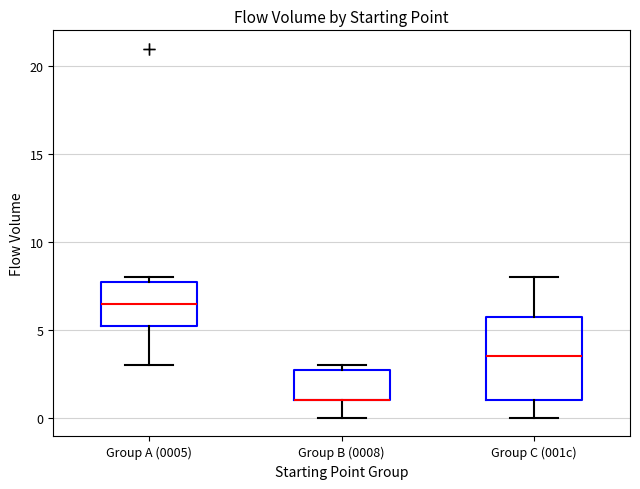

Reading left to right, read every box against the y-axis: the position of its median line, the range the box covers, and the ends of its whiskers. The values are not printed on the chart, so give them approximately, as read against the axis.

Group A (0005): median 6.5, box 5.5 to 8.0, whiskers 3.0 to 8.0 (just above the box's upper edge)
Group B (0008): median 1.0 (drawn on the box's lower edge), box 1.0 to 3.0, whiskers 0.0 to 3.0 (just above the box's upper edge)
Group C (001c): median 3.5, box 1.0 to 6.0, whiskers 0.0 to 8.0